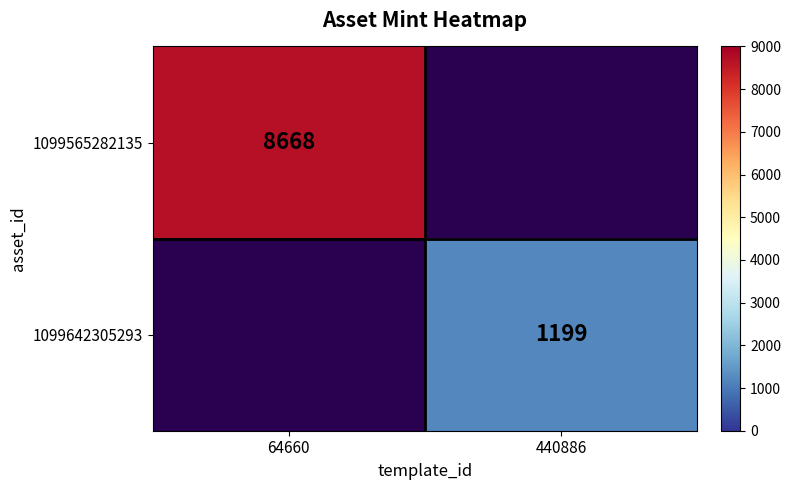

Which category has the highest value across all series?

64660